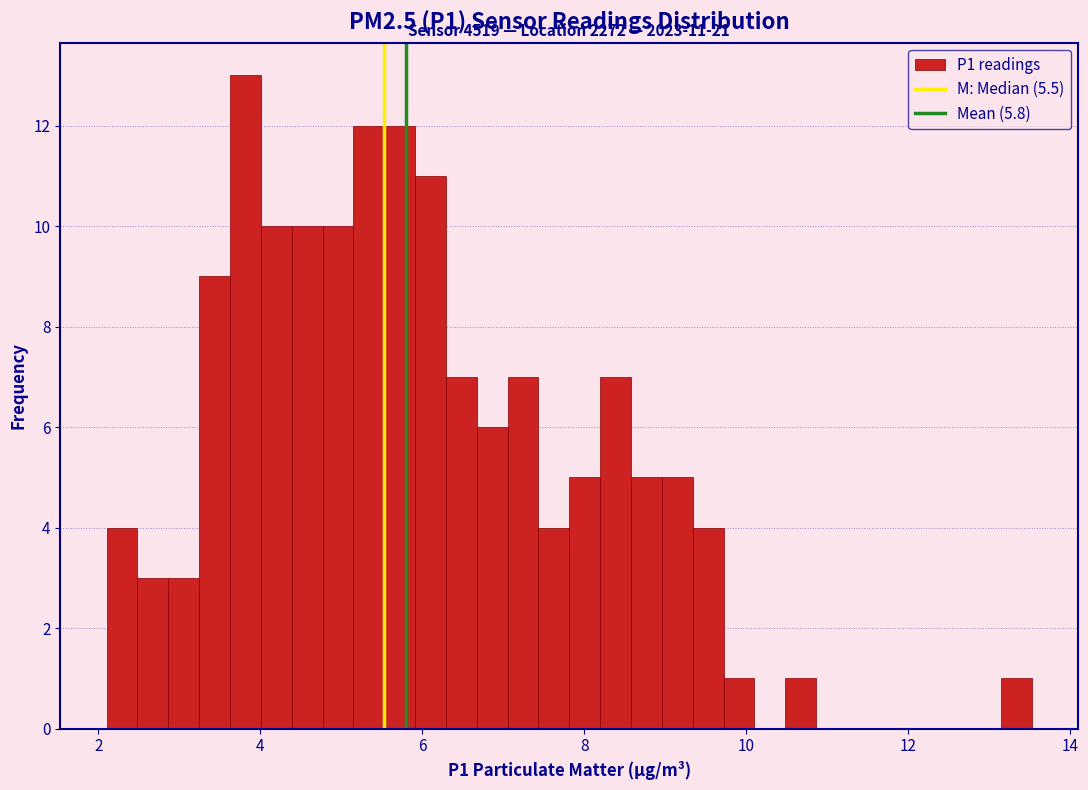

Around what value on the x-axis is the tallest bar? Give the approximate position of its centre, as read against the axis.

3.8